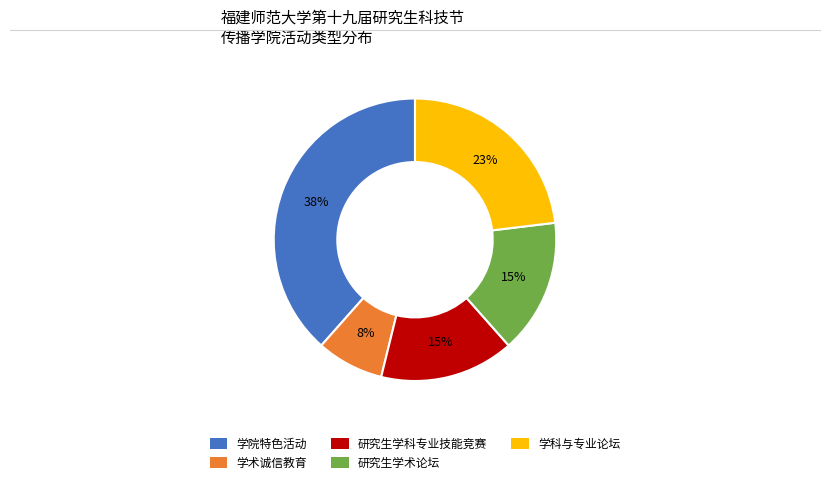

Which category has the biggest portion of the pie?

学院特色活动